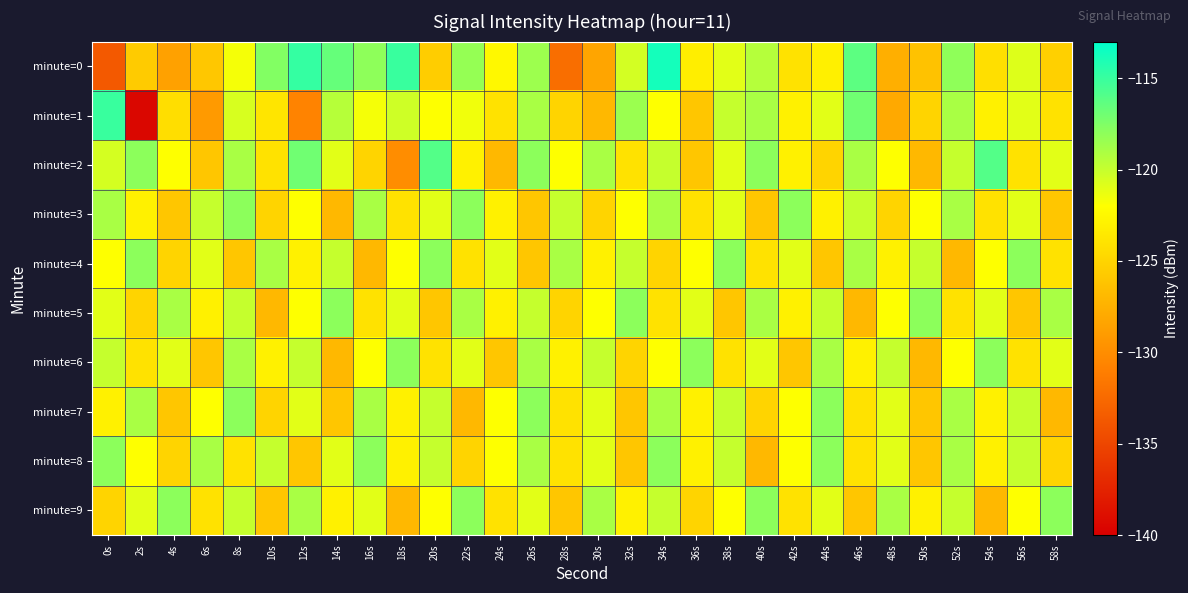

Reading left to right, what are all the values shown in this chart?

minute=0: 0s=-133.7	2s=-125.6	4s=-128.6	6s=-125.9	8s=-121.7	10s=-117.6	12s=-114.9	14s=-116.6	16s=-118.0	18s=-115.1	20s=-125.5	22s=-118.3	24s=-122.5	26s=-118.6	28s=-132.2	30s=-128.3	32s=-120.4	34s=-113.8	36s=-123.1	38s=-121.0	40s=-119.4	42s=-124.0	44s=-123.0	46s=-116.3	48s=-127.6	50s=-126.3	52s=-118.1	54s=-124.2	56s=-120.8	58s=-125.3
minute=1: 0s=-115.0	2s=-139.4	4s=-124.3	6s=-129.1	8s=-120.6	10s=-123.8	12s=-130.7	14s=-119.5	16s=-121.7	18s=-120.3	20s=-122.0	22s=-121.5	24s=-124.0	26s=-119.0	28s=-125.0	30s=-127.0	32s=-118.5	34s=-122.0	36s=-126.0	38s=-120.0	40s=-119.0	42s=-123.0	44s=-121.0	46s=-117.0	48s=-128.0	50s=-125.0	52s=-119.0	54s=-123.0	56s=-121.0	58s=-124.0
minute=2: 0s=-120.5	2s=-118.0	4s=-122.0	6s=-126.0	8s=-119.0	10s=-124.0	12s=-117.0	14s=-121.0	16s=-125.0	18s=-130.0	20s=-116.0	22s=-123.0	24s=-127.0	26s=-118.0	28s=-122.0	30s=-119.0	32s=-124.0	34s=-120.0	36s=-126.0	38s=-121.0	40s=-118.0	42s=-123.0	44s=-125.0	46s=-119.0	48s=-122.0	50s=-127.0	52s=-120.0	54s=-116.0	56s=-124.0	58s=-121.0
minute=3: 0s=-119.0	2s=-123.0	4s=-126.0	6s=-120.0	8s=-118.0	10s=-125.0	12s=-122.0	14s=-127.0	16s=-119.0	18s=-124.0	20s=-121.0	22s=-118.0	24s=-123.0	26s=-126.0	28s=-120.0	30s=-125.0	32s=-122.0	34s=-119.0	36s=-124.0	38s=-121.0	40s=-126.0	42s=-118.0	44s=-123.0	46s=-120.0	48s=-125.0	50s=-122.0	52s=-119.0	54s=-124.0	56s=-121.0	58s=-126.0
minute=4: 0s=-122.0	2s=-118.0	4s=-125.0	6s=-121.0	8s=-126.0	10s=-119.0	12s=-123.0	14s=-120.0	16s=-127.0	18s=-122.0	20s=-118.0	22s=-124.0	24s=-121.0	26s=-126.0	28s=-119.0	30s=-123.0	32s=-120.0	34s=-125.0	36s=-122.0	38s=-118.0	40s=-124.0	42s=-121.0	44s=-126.0	46s=-119.0	48s=-123.0	50s=-120.0	52s=-127.0	54s=-122.0	56s=-118.0	58s=-124.0
minute=5: 0s=-121.0	2s=-125.0	4s=-119.0	6s=-123.0	8s=-120.0	10s=-127.0	12s=-122.0	14s=-118.0	16s=-124.0	18s=-121.0	20s=-126.0	22s=-119.0	24s=-123.0	26s=-120.0	28s=-125.0	30s=-122.0	32s=-118.0	34s=-124.0	36s=-121.0	38s=-126.0	40s=-119.0	42s=-123.0	44s=-120.0	46s=-127.0	48s=-122.0	50s=-118.0	52s=-124.0	54s=-121.0	56s=-126.0	58s=-119.0
minute=6: 0s=-120.0	2s=-124.0	4s=-121.0	6s=-126.0	8s=-119.0	10s=-123.0	12s=-120.0	14s=-127.0	16s=-122.0	18s=-118.0	20s=-124.0	22s=-121.0	24s=-126.0	26s=-119.0	28s=-123.0	30s=-120.0	32s=-125.0	34s=-122.0	36s=-118.0	38s=-124.0	40s=-121.0	42s=-126.0	44s=-119.0	46s=-123.0	48s=-120.0	50s=-127.0	52s=-122.0	54s=-118.0	56s=-124.0	58s=-121.0
minute=7: 0s=-123.0	2s=-119.0	4s=-126.0	6s=-122.0	8s=-118.0	10s=-125.0	12s=-121.0	14s=-126.0	16s=-119.0	18s=-123.0	20s=-120.0	22s=-127.0	24s=-122.0	26s=-118.0	28s=-124.0	30s=-121.0	32s=-126.0	34s=-119.0	36s=-123.0	38s=-120.0	40s=-125.0	42s=-122.0	44s=-118.0	46s=-124.0	48s=-121.0	50s=-126.0	52s=-119.0	54s=-123.0	56s=-120.0	58s=-127.0
minute=8: 0s=-118.0	2s=-122.0	4s=-125.0	6s=-119.0	8s=-124.0	10s=-120.0	12s=-126.0	14s=-121.0	16s=-118.0	18s=-123.0	20s=-120.0	22s=-125.0	24s=-122.0	26s=-119.0	28s=-124.0	30s=-121.0	32s=-126.0	34s=-118.0	36s=-123.0	38s=-120.0	40s=-127.0	42s=-122.0	44s=-118.0	46s=-124.0	48s=-121.0	50s=-126.0	52s=-119.0	54s=-123.0	56s=-120.0	58s=-125.0
minute=9: 0s=-125.0	2s=-121.0	4s=-118.0	6s=-124.0	8s=-120.0	10s=-126.0	12s=-119.0	14s=-123.0	16s=-121.0	18s=-127.0	20s=-122.0	22s=-118.0	24s=-124.0	26s=-121.0	28s=-126.0	30s=-119.0	32s=-123.0	34s=-120.0	36s=-125.0	38s=-122.0	40s=-118.0	42s=-124.0	44s=-121.0	46s=-126.0	48s=-119.0	50s=-123.0	52s=-120.0	54s=-127.0	56s=-122.0	58s=-118.0